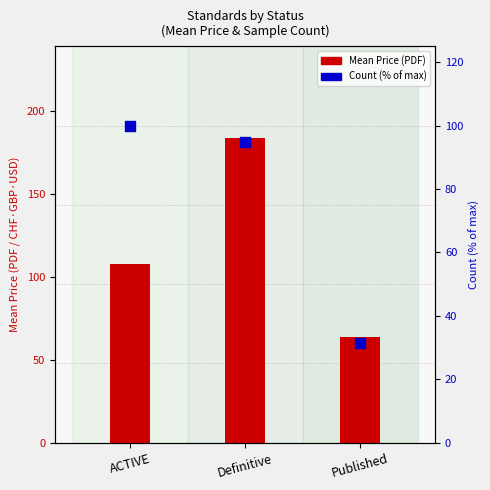

At how many categories does at least one series exceed 166?

1